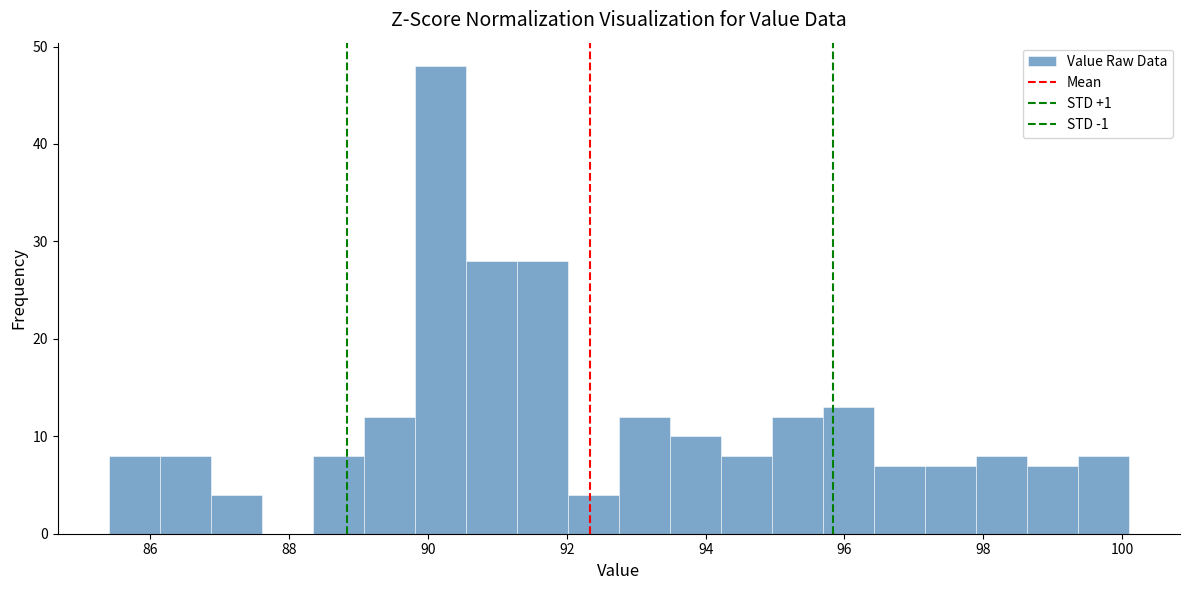

Around what value on the x-axis is the tallest bar? Give the approximate position of its centre, as read against the axis.

90.2